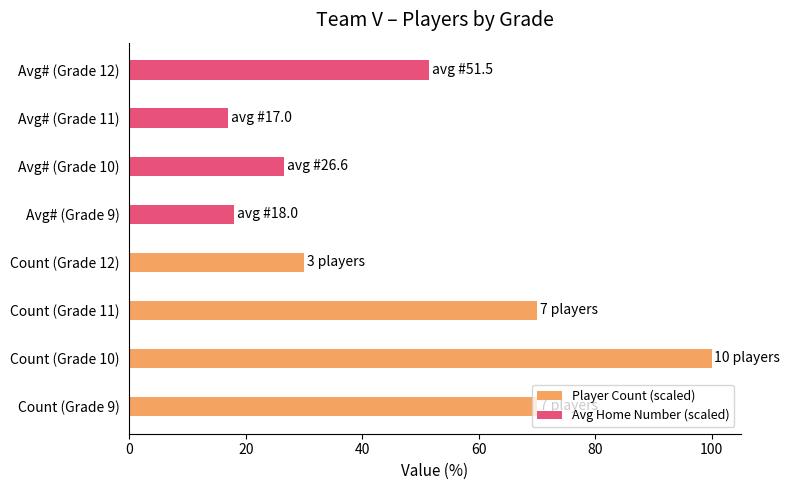

How many values in the Avg Home Number (scaled) series exceed 26?

2